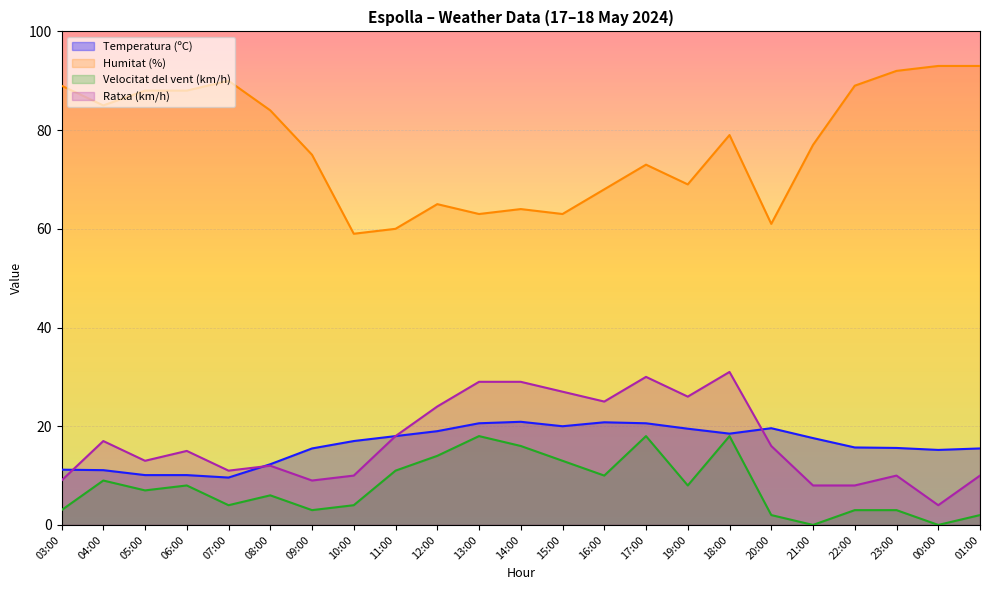

What is the spread (max minus min) of values at 09:00?

72.0